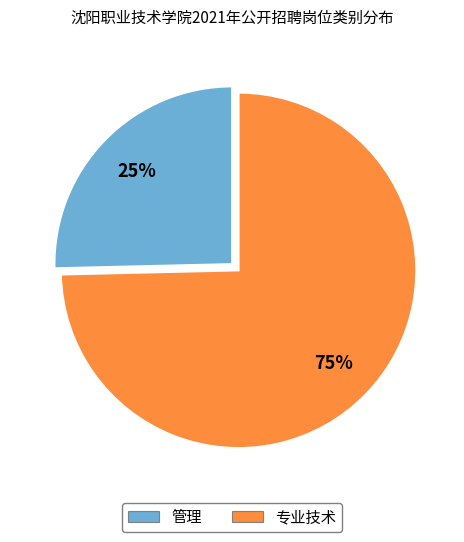

Which category has the smallest portion of the pie?

管理